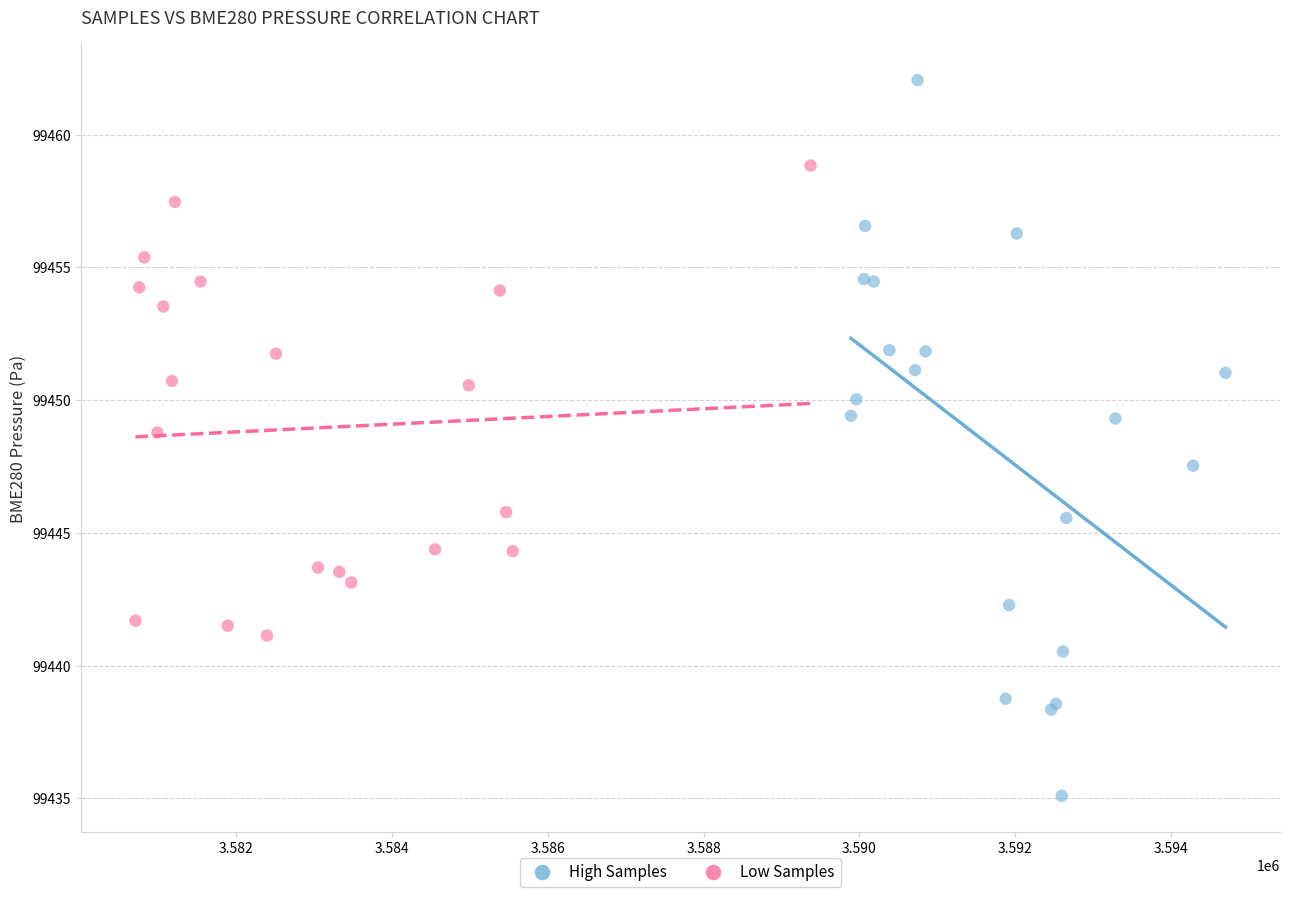

Which series reaches the maximum Y coordinate?

High Samples